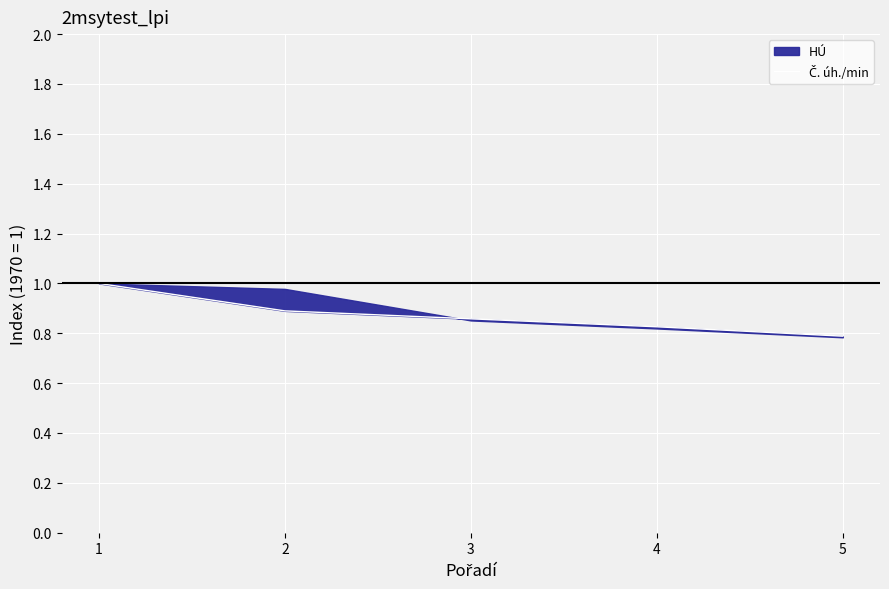

How many lines are shown in the chart?

1